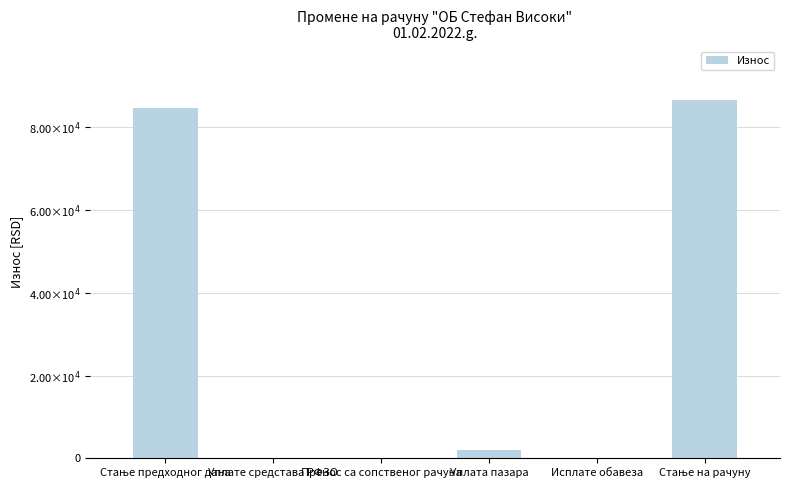

Are the bars horizontal?

No